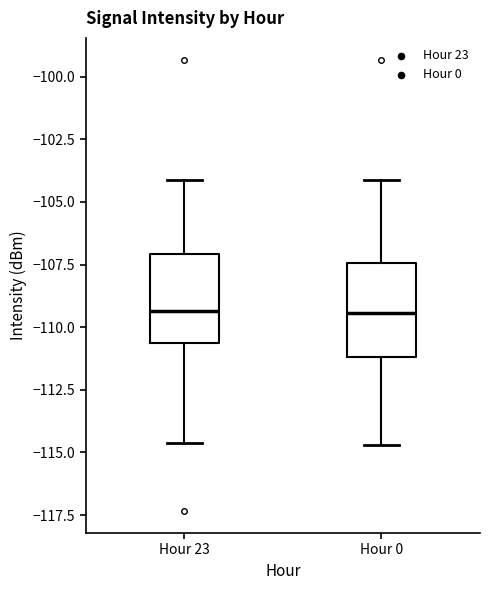

Where is the upper edge of the box for Hour 0 on the y-axis? The values are not printed on the chart, so give them approximately, as read against the axis.

-107.5